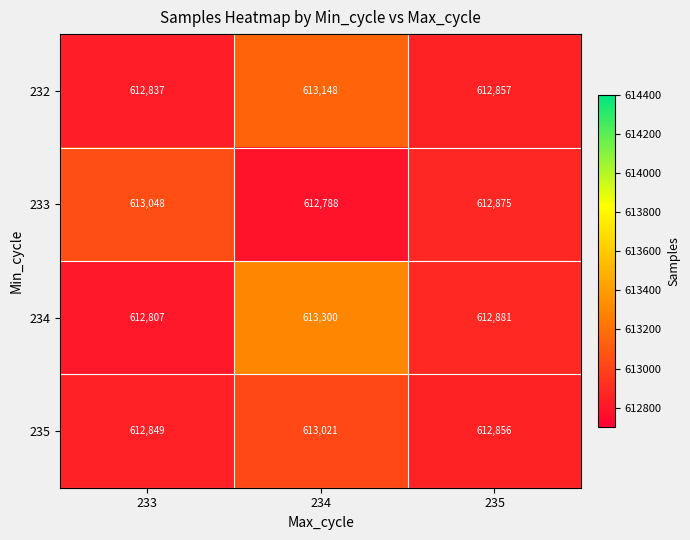

What is the difference between the maximum and minimum values in the 234 series?

493